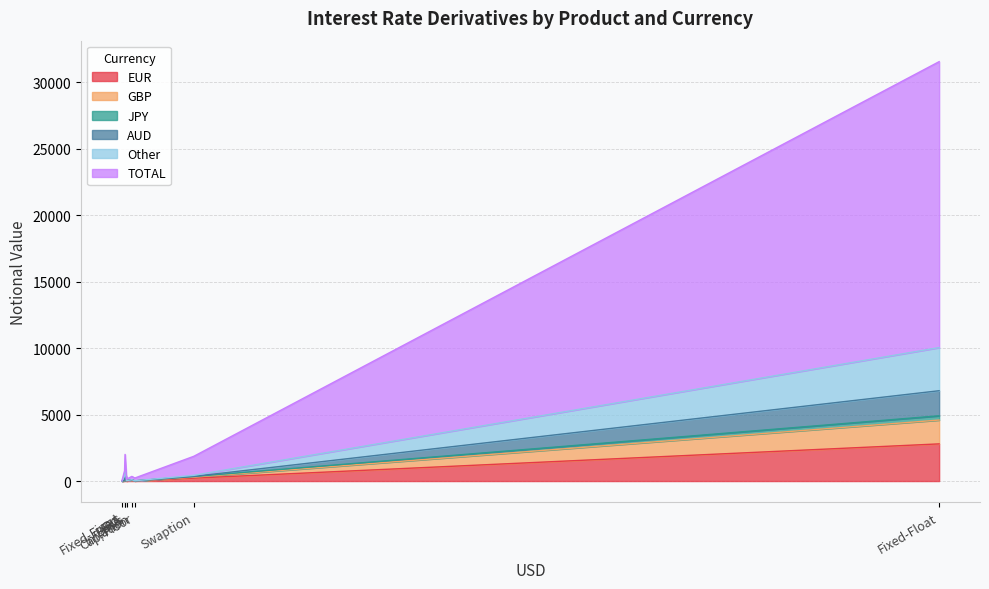

How many lines are shown in the chart?

6